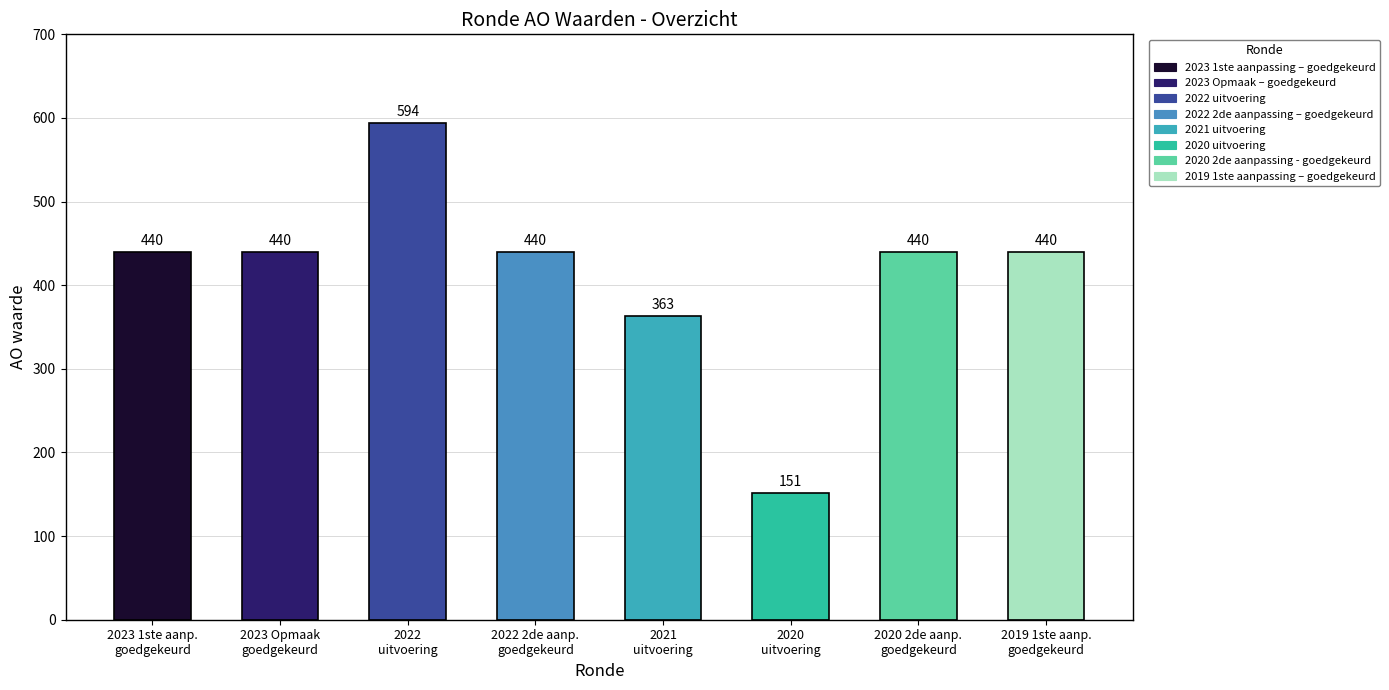

Where is the data nearest to the value 372?

2021
uitvoering